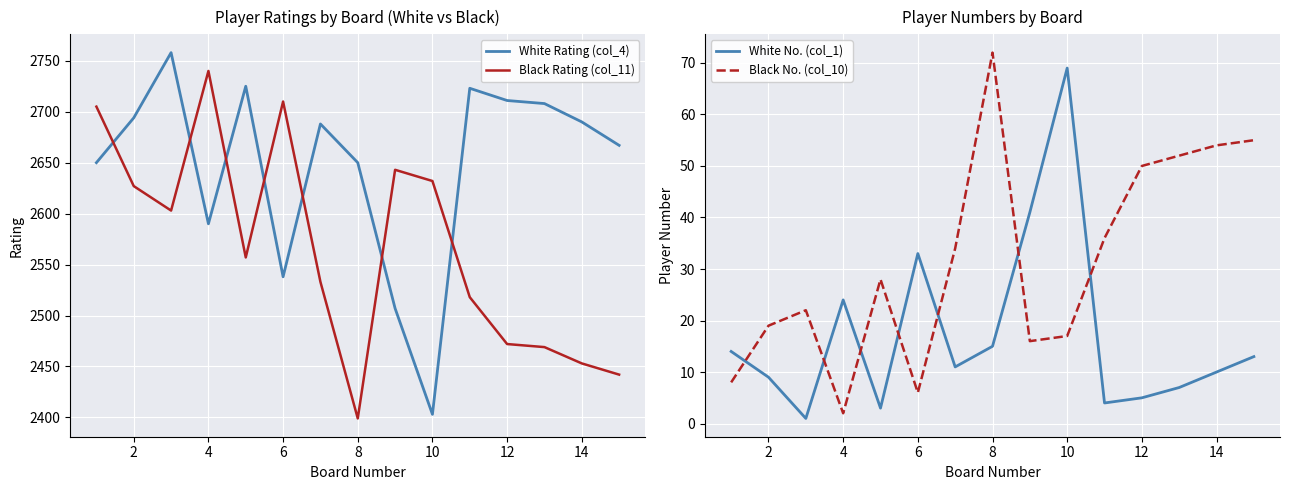

What is the difference between the maximum and minimum values in the White No. (col_1) series?

68